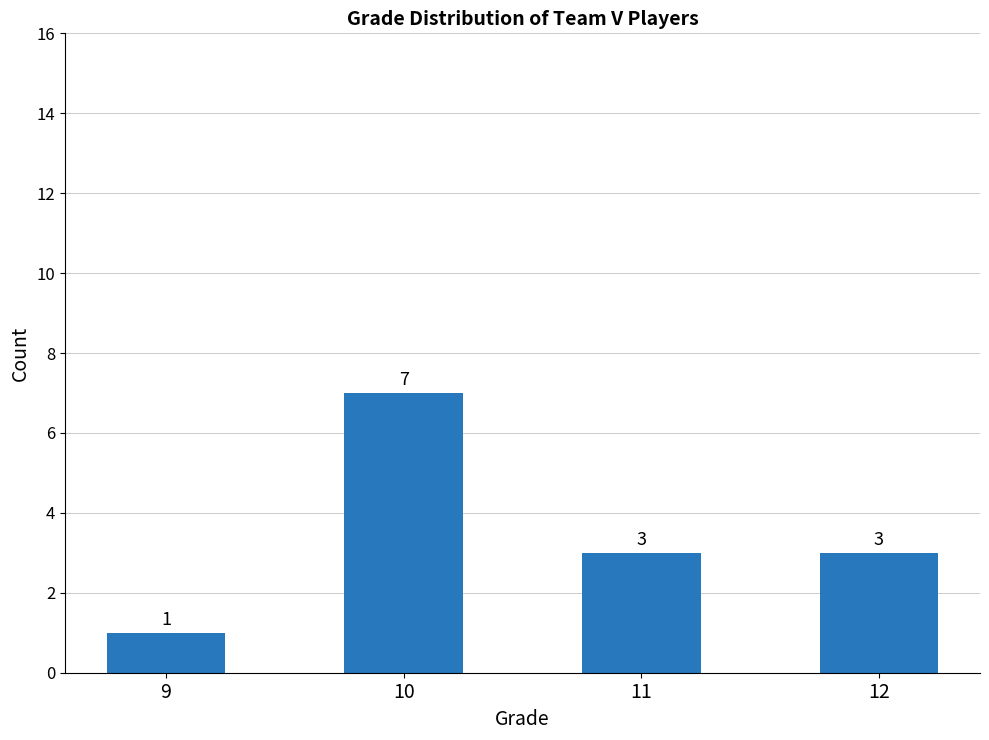

The chart shows a value of 4 at 12. True or false?

False